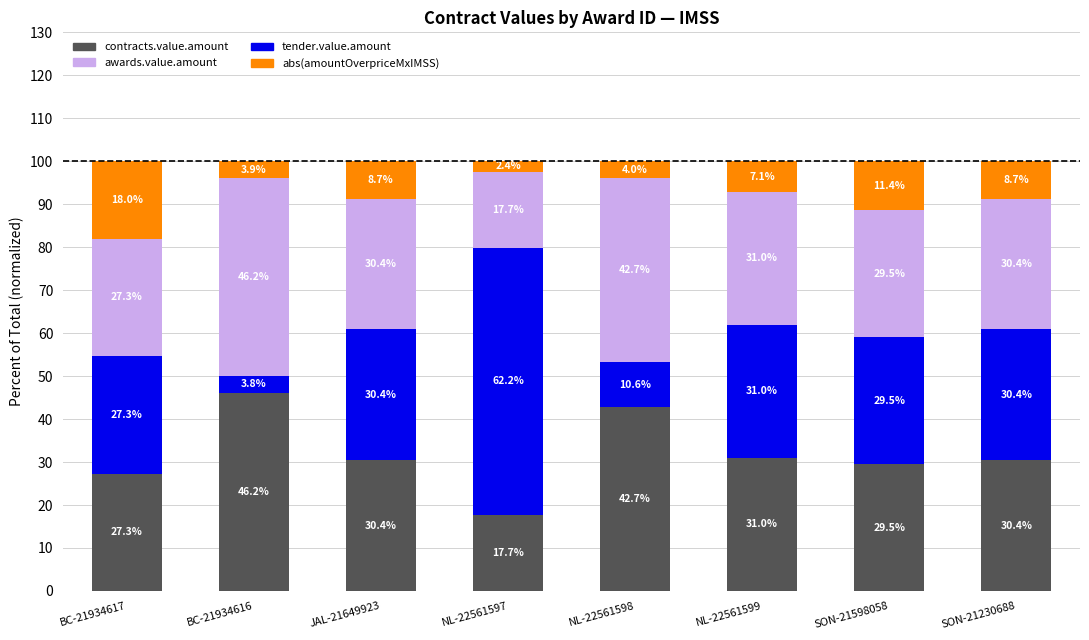

What is the total value across all series at NL-22561598?

100.0